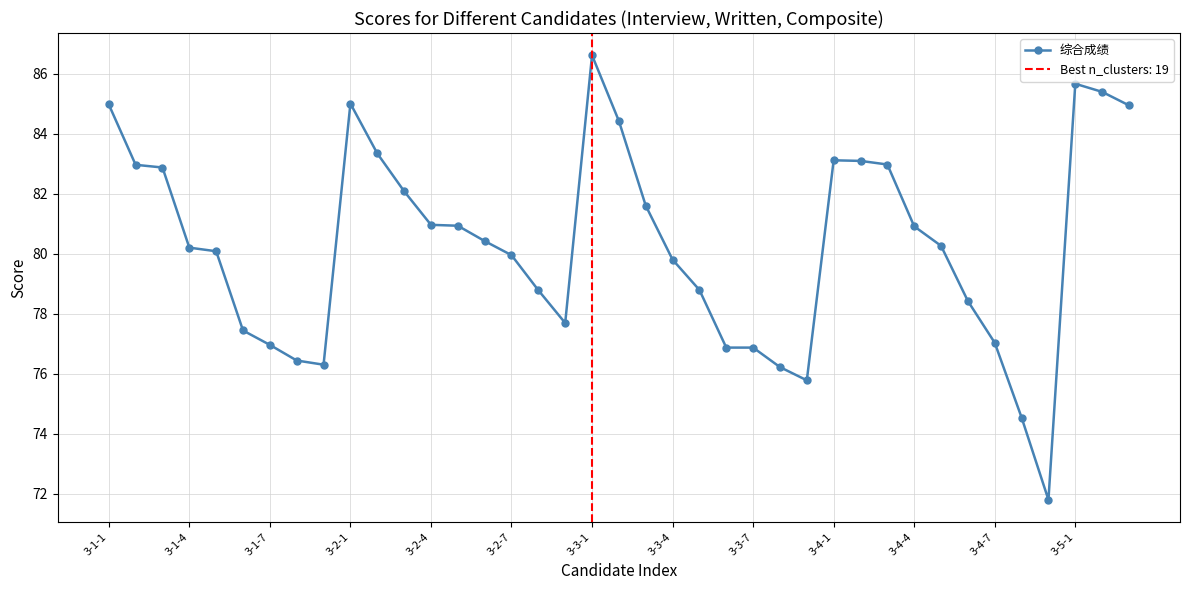

True or false: 综合成绩 has more than 2 interior local peaks.

True